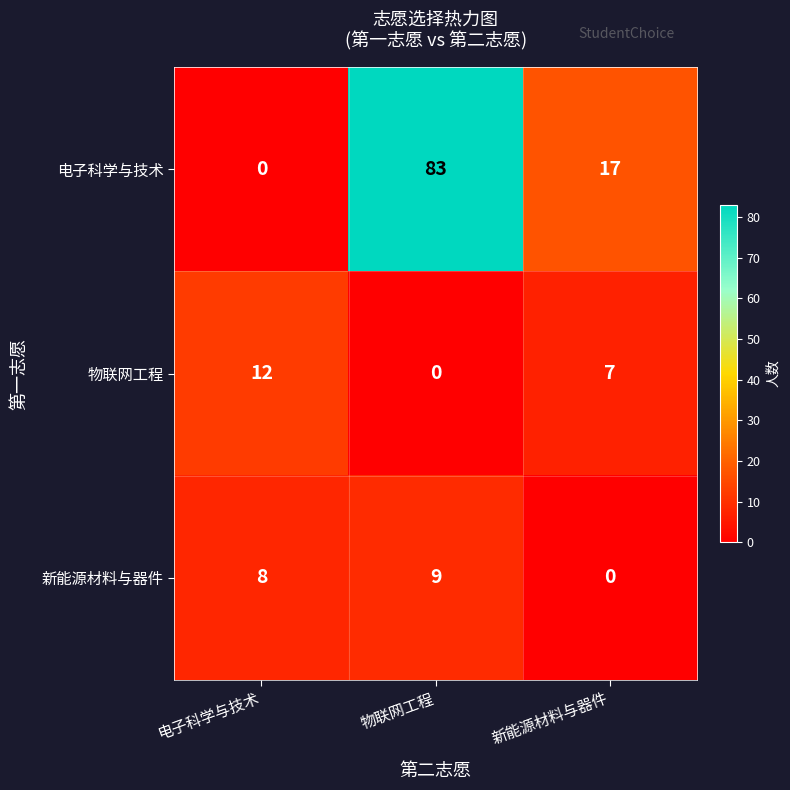

Count the 新能源材料与器件 values in the range 0 to 9.

3